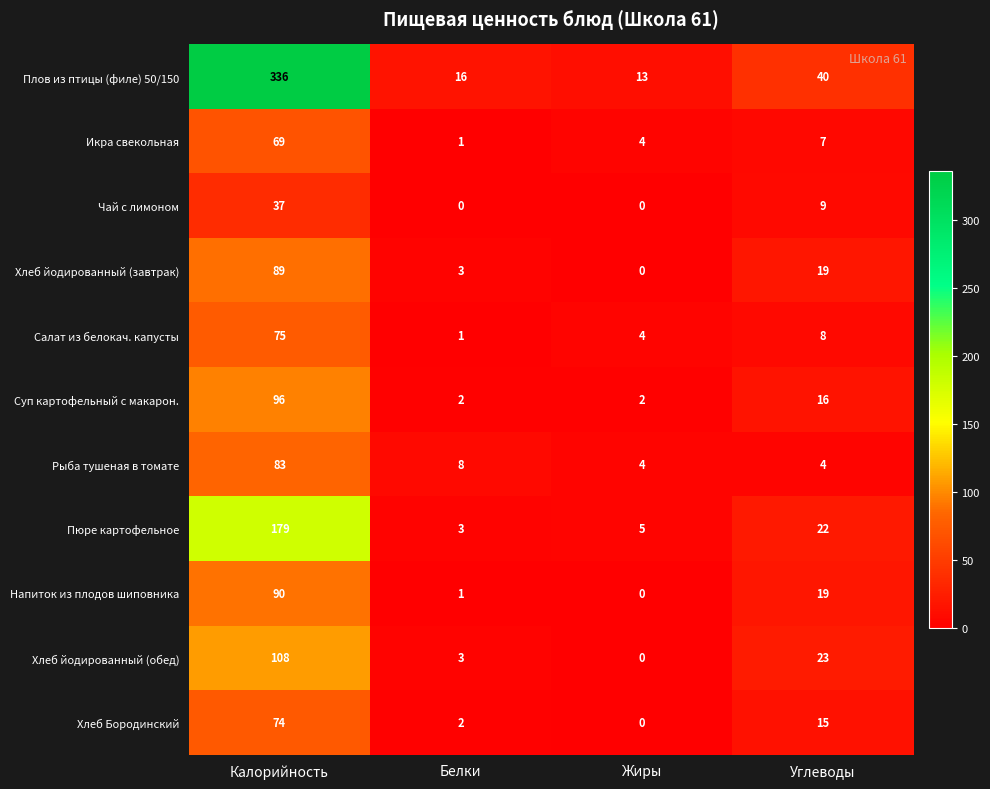

Which series has the largest total across all categories?

Плов из птицы (филе) 50/150